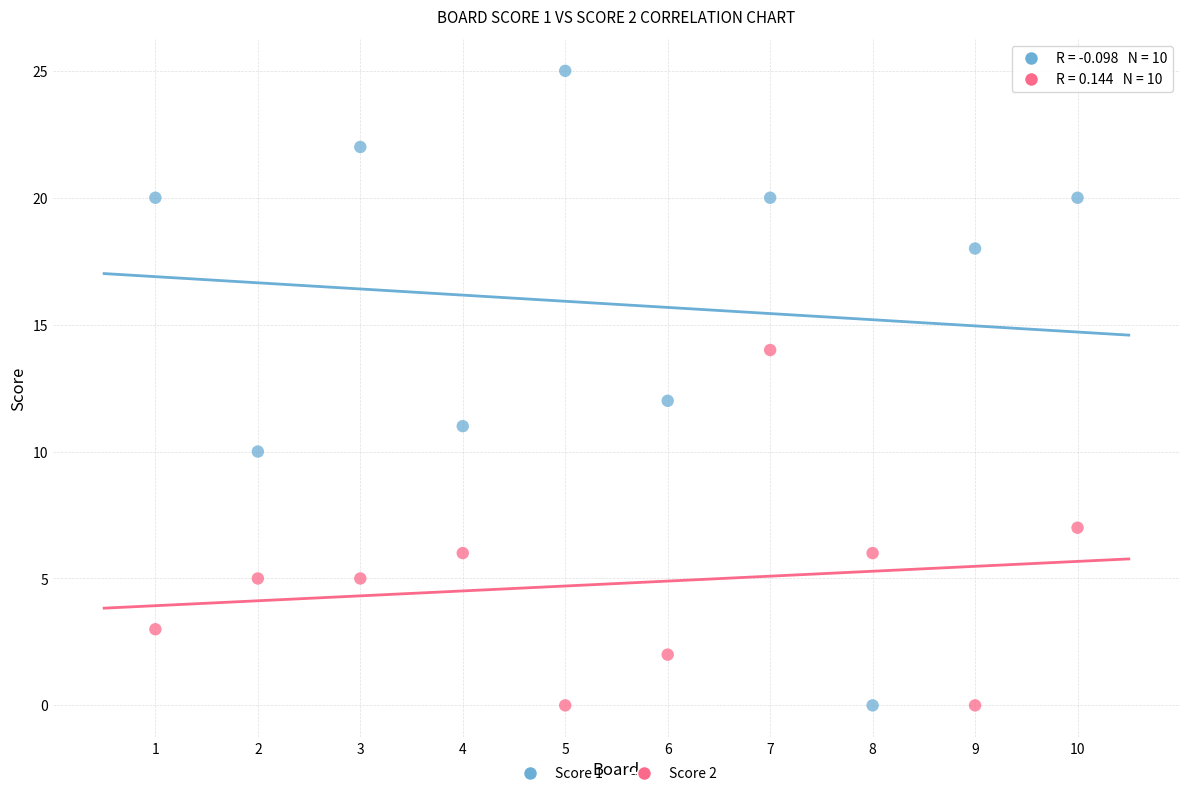

Which series reaches the maximum Y coordinate?

Score 1